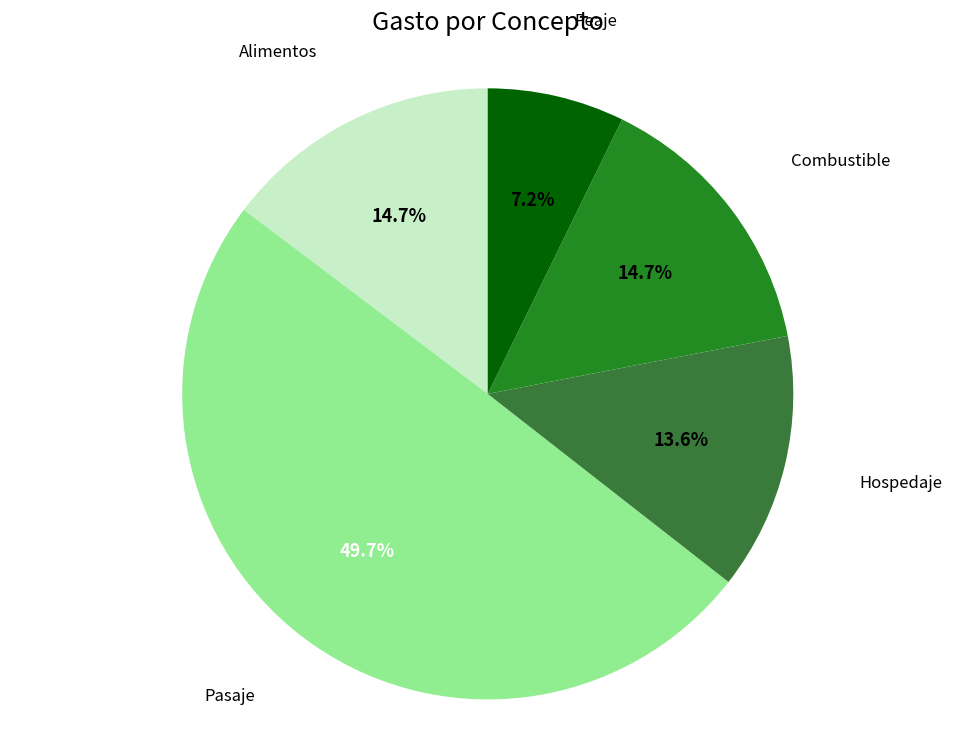

Which slice is the smallest?

Peaje